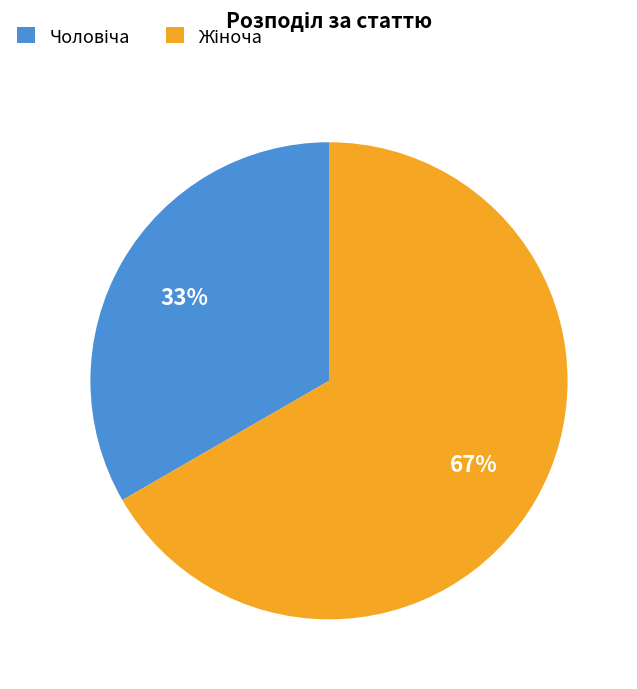

To the nearest percent, what is the average slice percentage?

50%